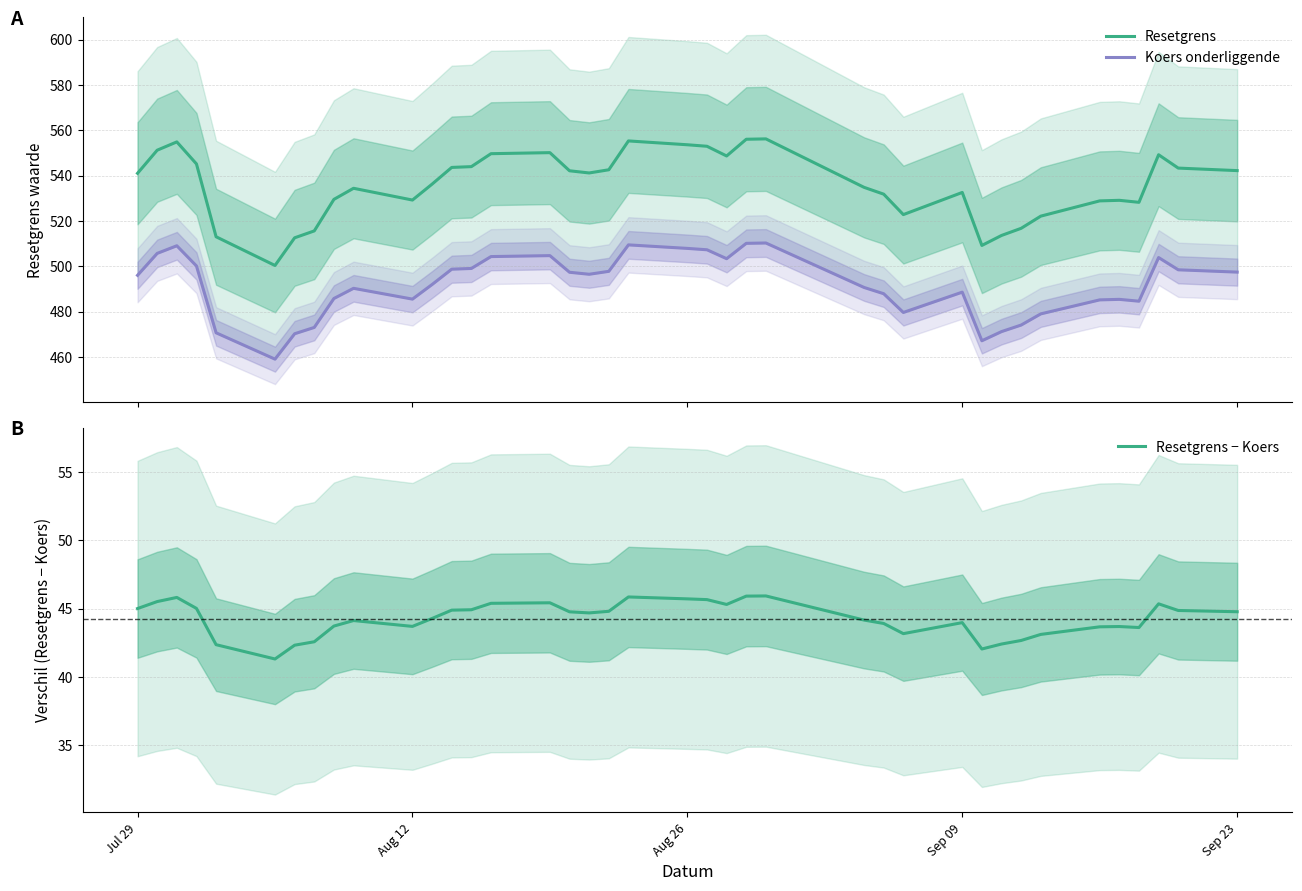

Which series has the widest spread of values?

Resetgrens